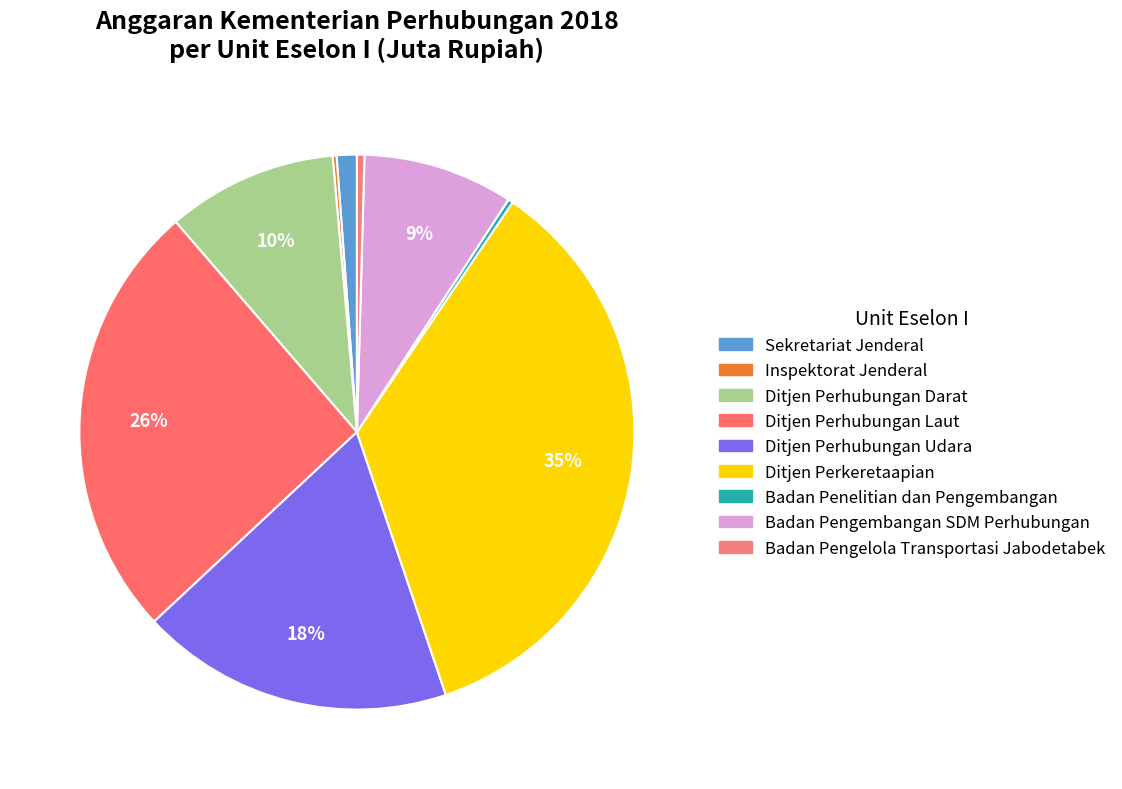

Is the sum of Ditjen Perkeretaapian and Ditjen Perhubungan Laut greater than half?

Yes